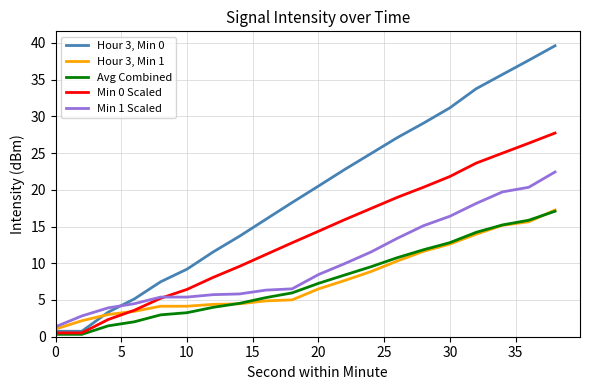

Rank the series by their maximum value, from lowest to highest.

Avg Combined, Hour 3, Min 1, Min 1 Scaled, Min 0 Scaled, Hour 3, Min 0